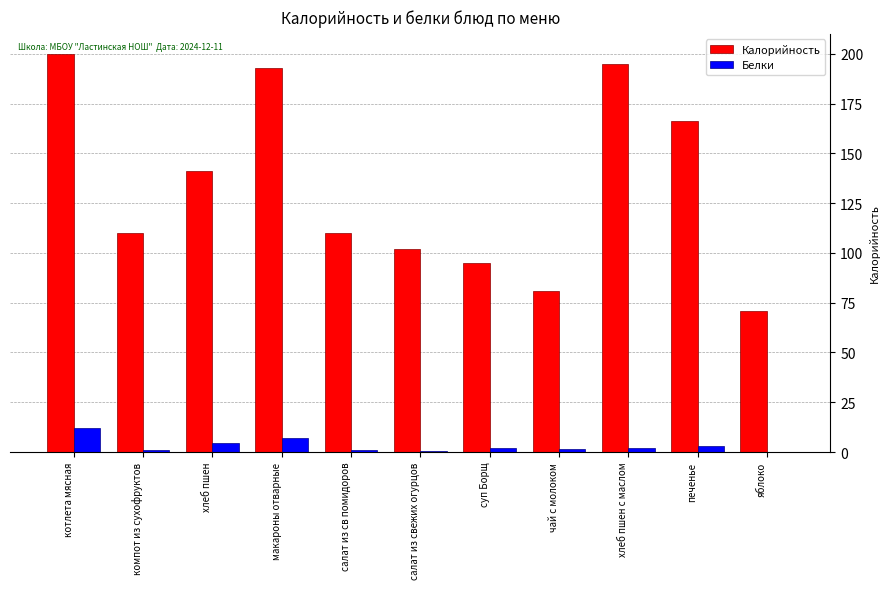

Which series has the largest total across all categories?

Калорийность